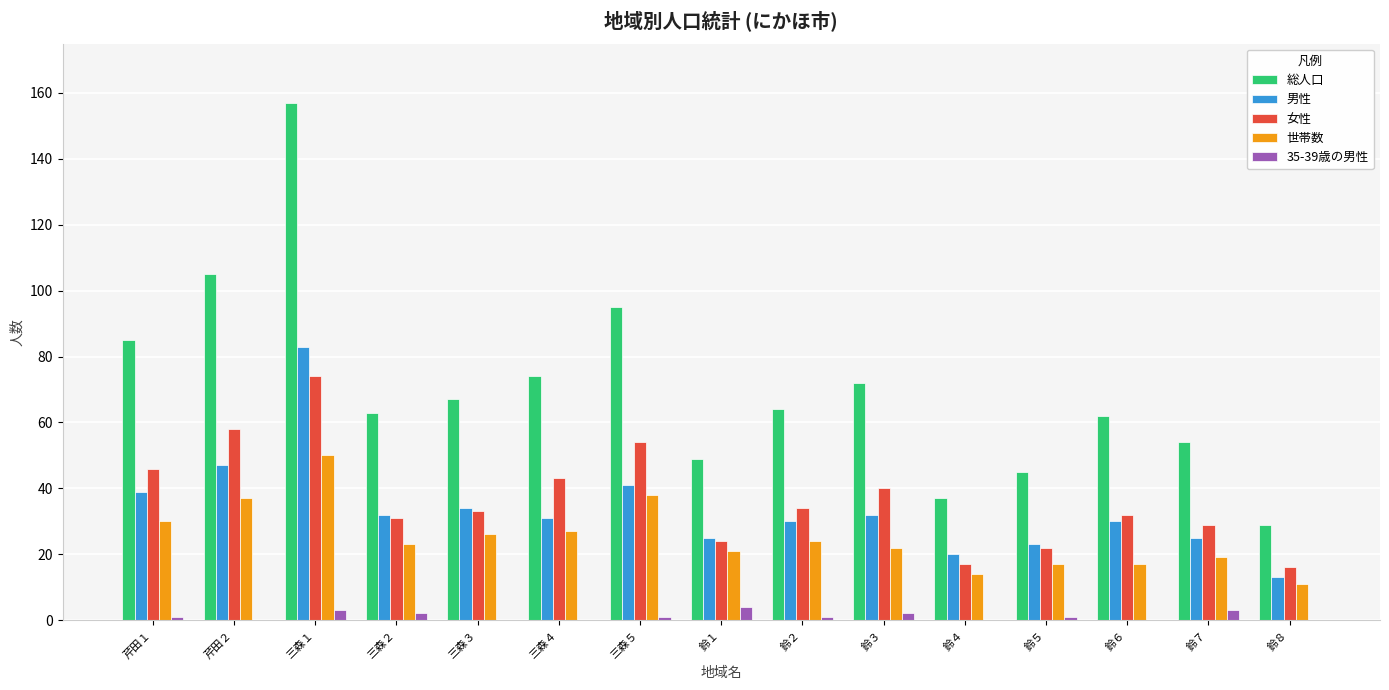

The 総人口 series shows 64 at 鈴２. True or false?

True